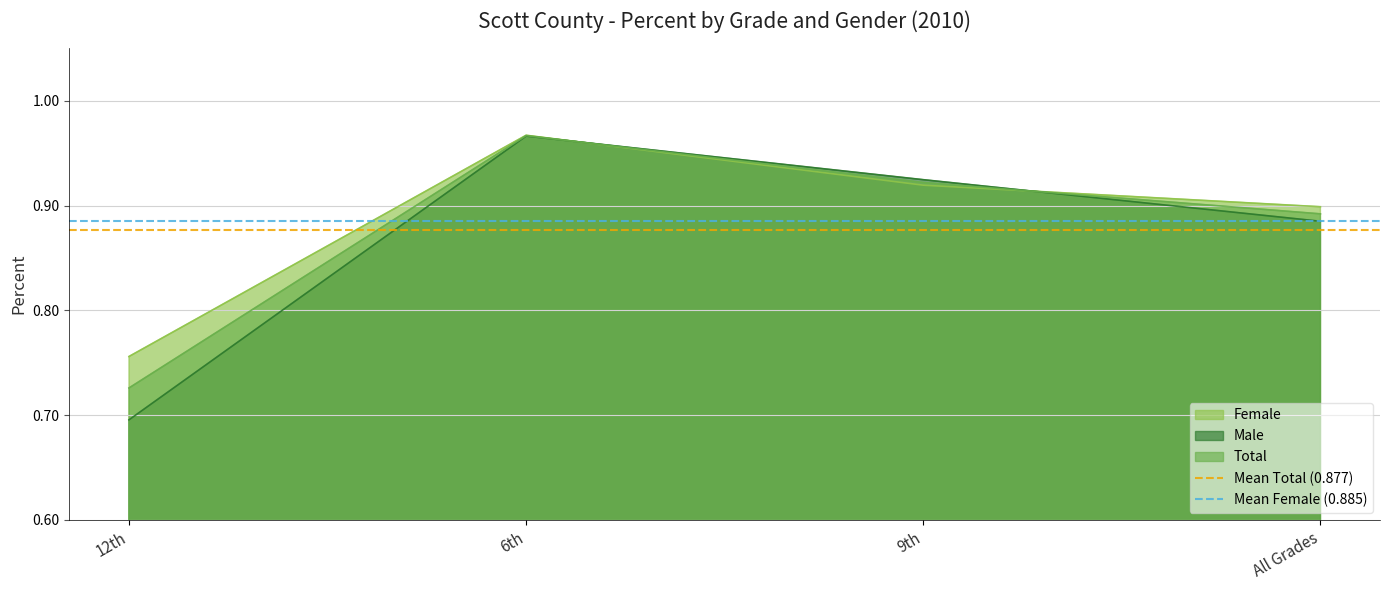

What is the maximum value for Mean Total (0.877)?

0.9